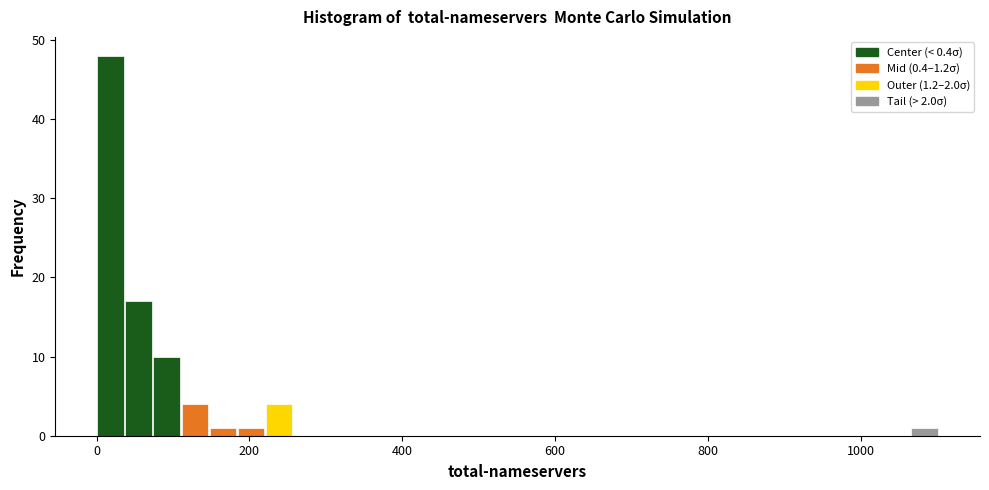

Read against the x-axis, roughly where is the centre of the tallest bar?

20